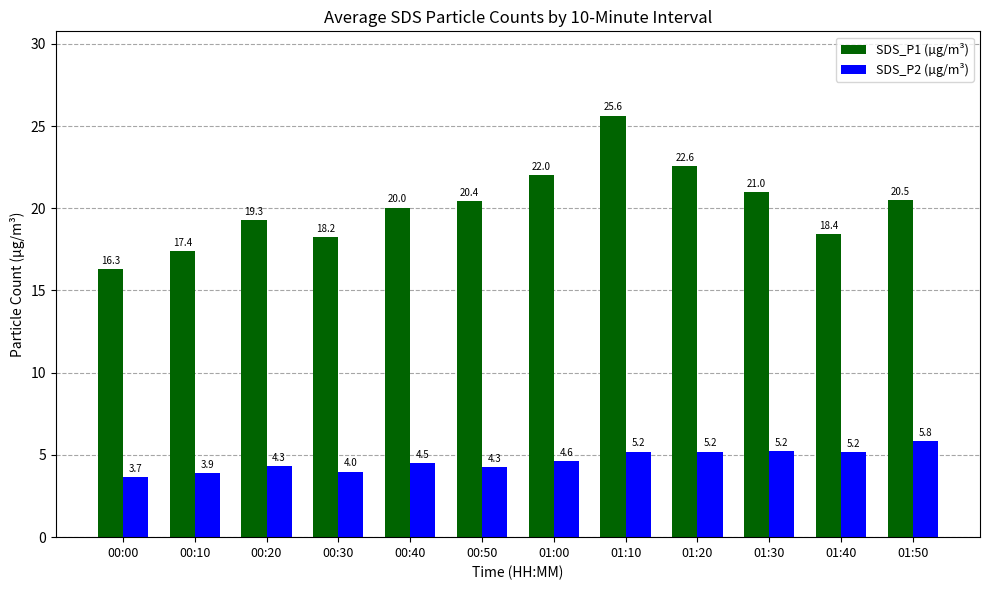

Rank the categories by SDS_P1 (µg/m³) value from lowest to highest.

00:00, 00:10, 00:30, 01:40, 00:20, 00:40, 00:50, 01:50, 01:30, 01:00, 01:20, 01:10